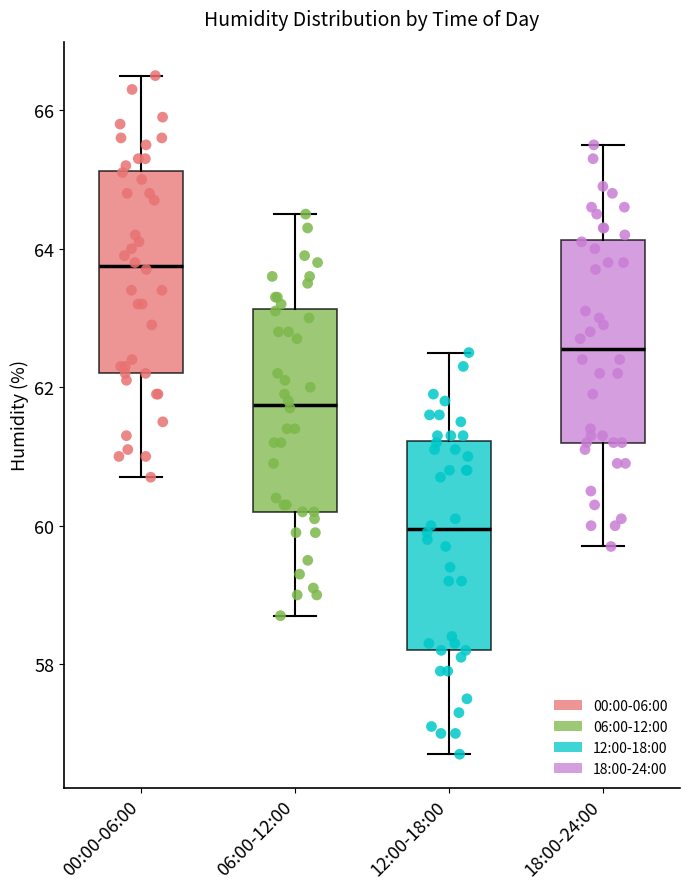

Where does the lower whisker of the box for 00:00-06:00 end on the y-axis? The values are not printed on the chart, so give them approximately, as read against the axis.

60.8